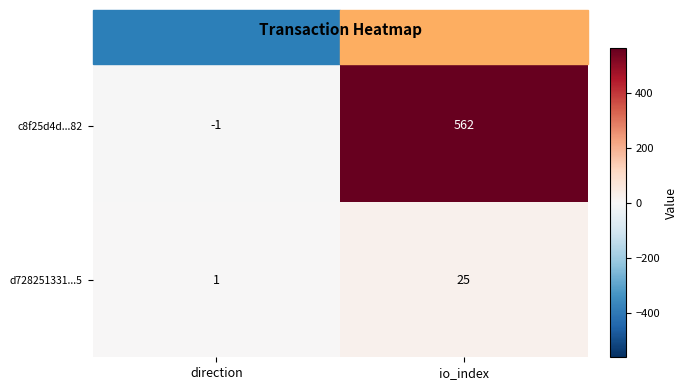

At io_index, list the series in order from smallest to largest.

d728251331...5, c8f25d4d...82